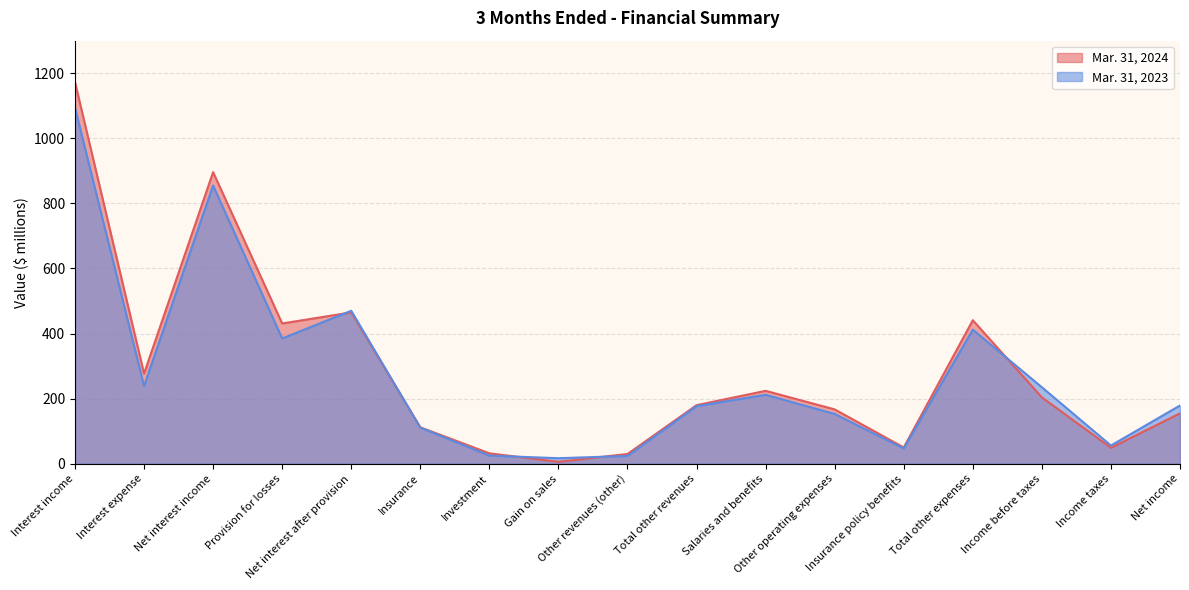

Reading left to right, extract all data points from this chart.

Mar. 31, 2024: Interest income=1173	Interest expense=277	Net interest income=896	Provision for losses=431	Net interest after provision=465	Insurance=112	Investment=32	Gain on sales=6	Other revenues (other)=30	Total other revenues=180	Salaries and benefits=224	Other operating expenses=167	Insurance policy benefits=50	Total other expenses=441	Income before taxes=204	Income taxes=49	Net income=155
Mar. 31, 2023: Interest income=1094	Interest expense=239	Net interest income=855	Provision for losses=385	Net interest after provision=470	Insurance=111	Investment=25	Gain on sales=17	Other revenues (other)=24	Total other revenues=177	Salaries and benefits=212	Other operating expenses=153	Insurance policy benefits=47	Total other expenses=412	Income before taxes=235	Income taxes=56	Net income=179